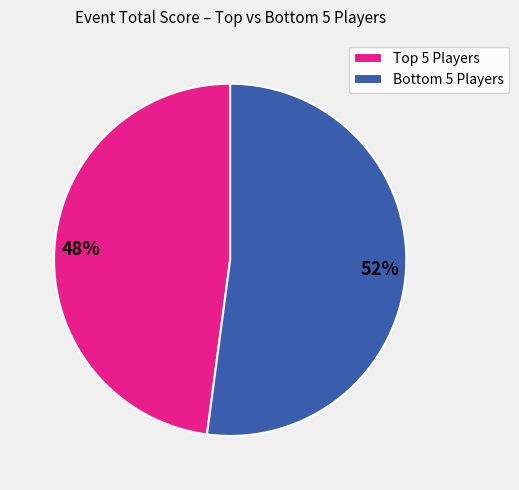

Rank the categories by value from lowest to highest.

Top 5 Players, Bottom 5 Players